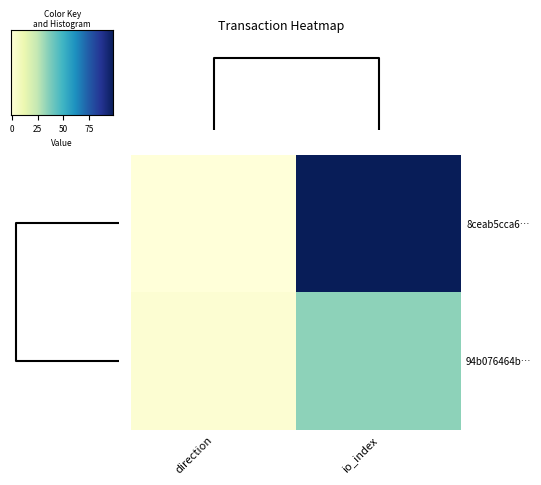

Reading right to left, list all the values displayed in this chart.

8ceab5cca62d3c291b5201cfc64294857bdc127: 99	-1
94b076464b0438fa2b256b372329bab5717e230: 34	1